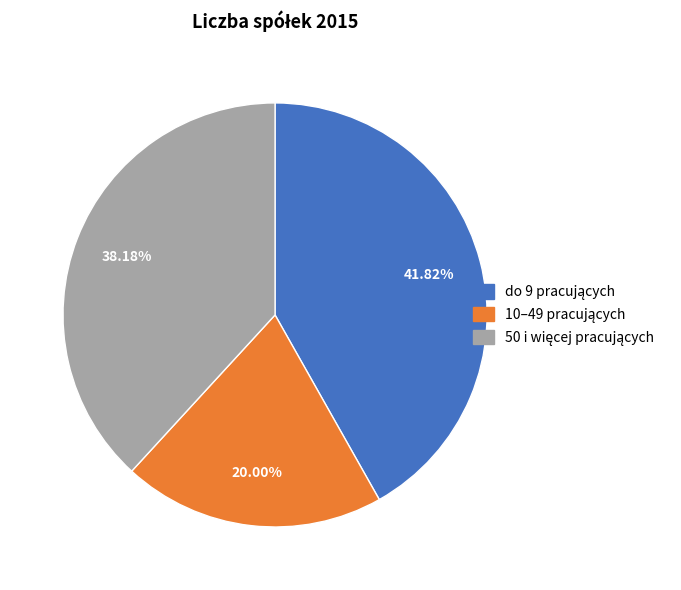

Is there any slice that represents more than half of the pie?

No